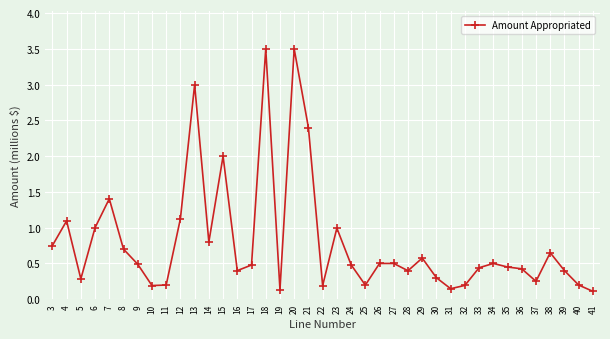

The chart shows a value of 1.6 at 4. True or false?

False